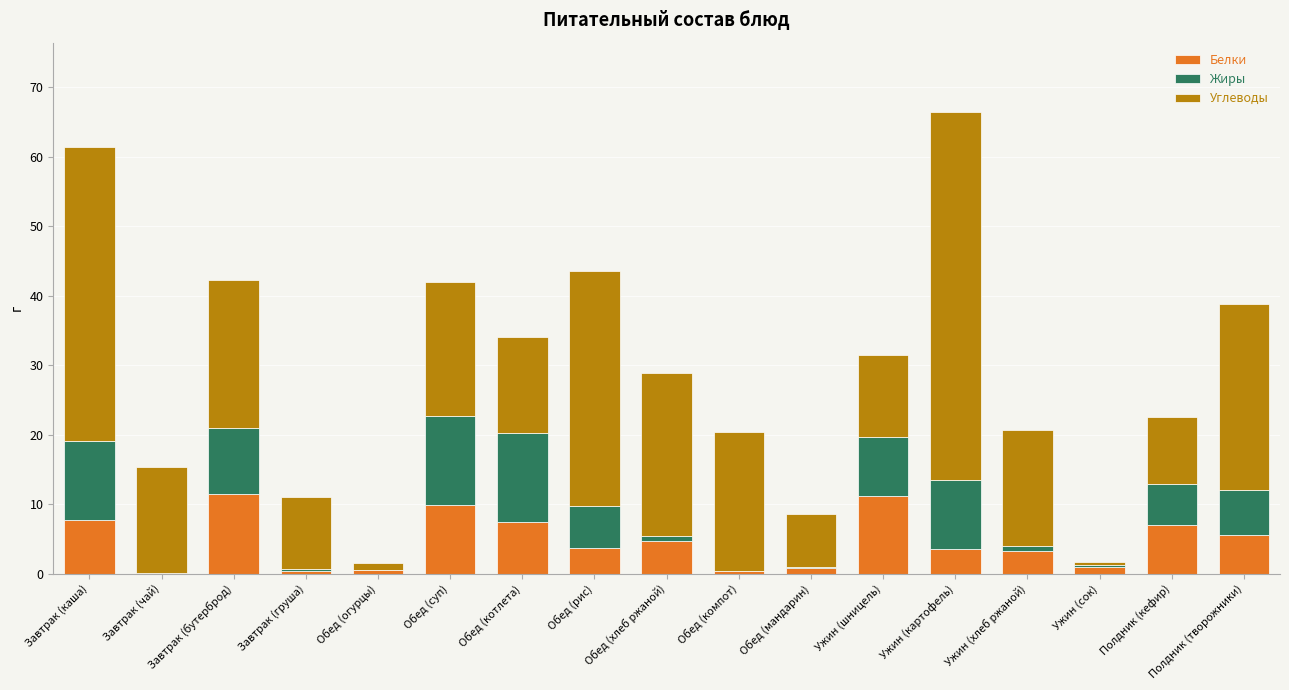

What value does the Белки series have at Обед (котлета)?

7.5